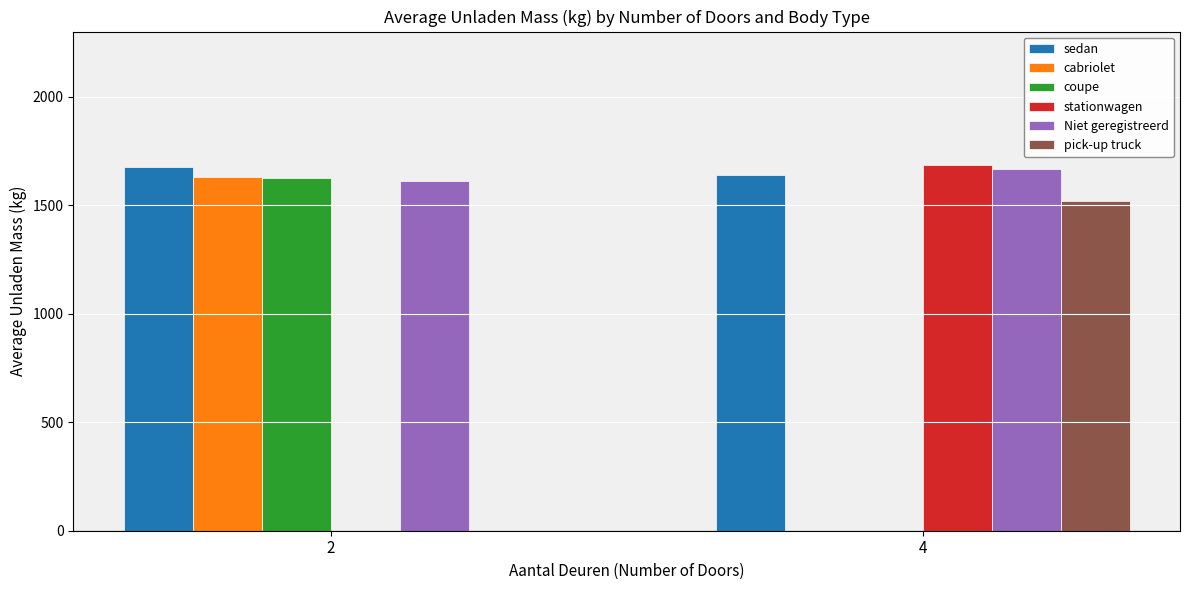

What is the maximum value shown in the chart?

1685.0